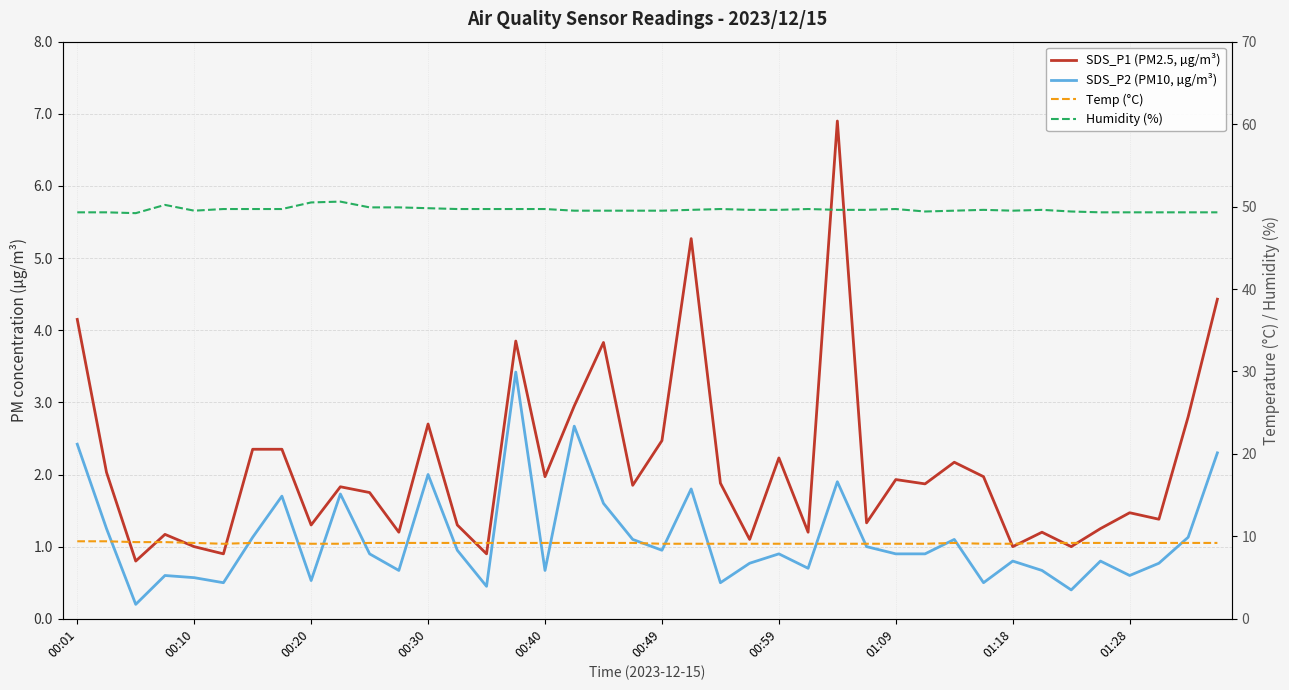

At which label is SDS_P1 (PM2.5, µg/m³) closest to 3?

17